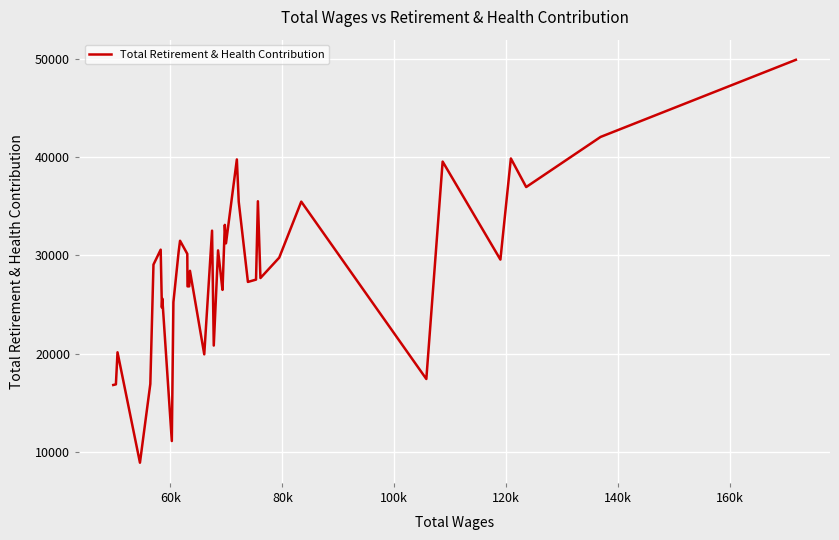

What is the maximum value shown in the chart?

49877